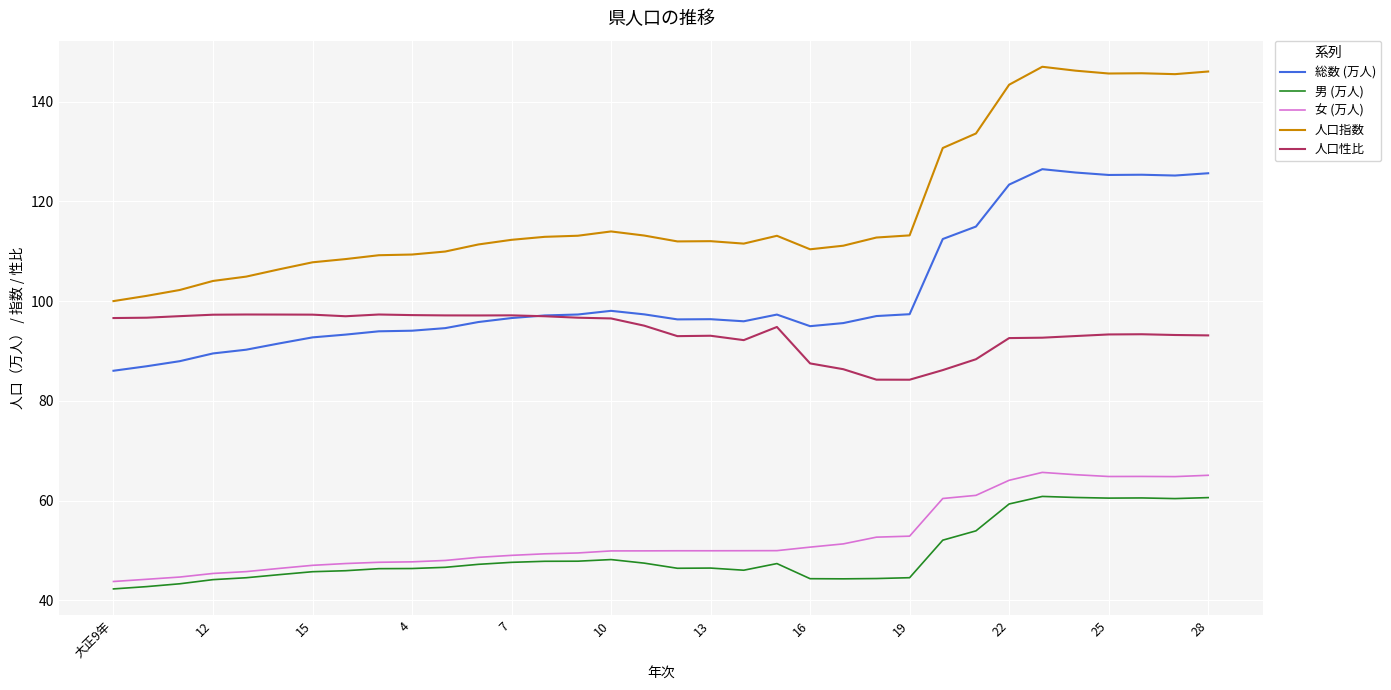

What is the minimum value shown in the chart?

42.3